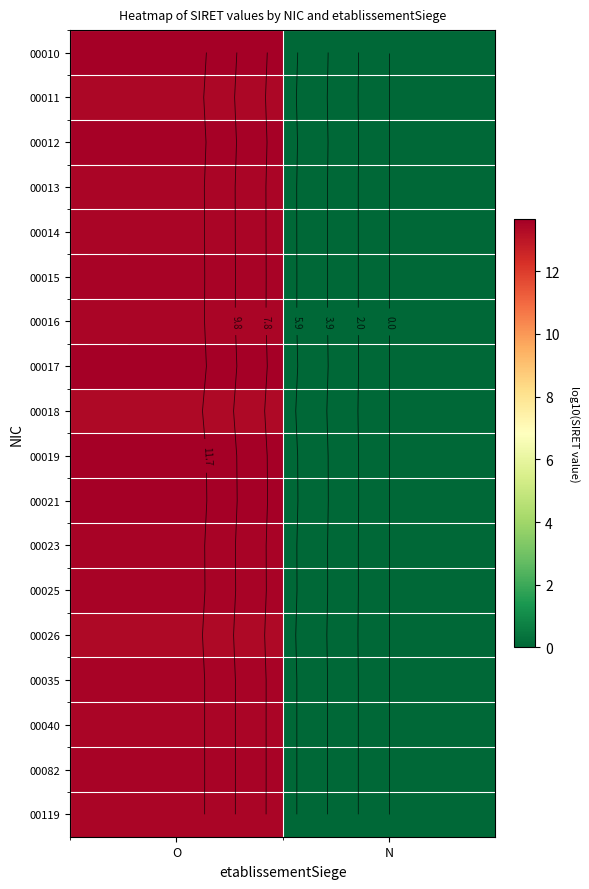

Where is 00021 nearest to the value 6?

N